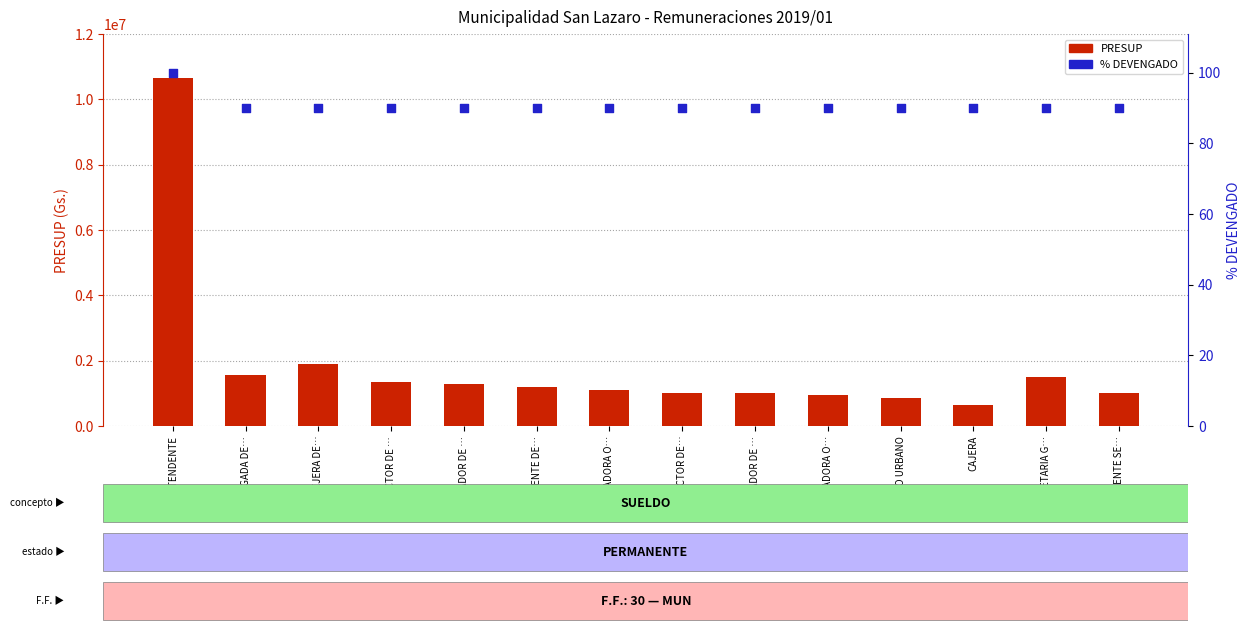

Which series has the largest total across all categories?

PRESUP